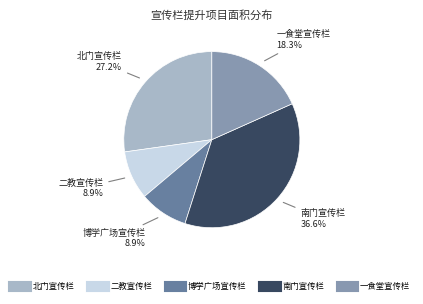

Which category has the biggest portion of the pie?

南门宣传栏